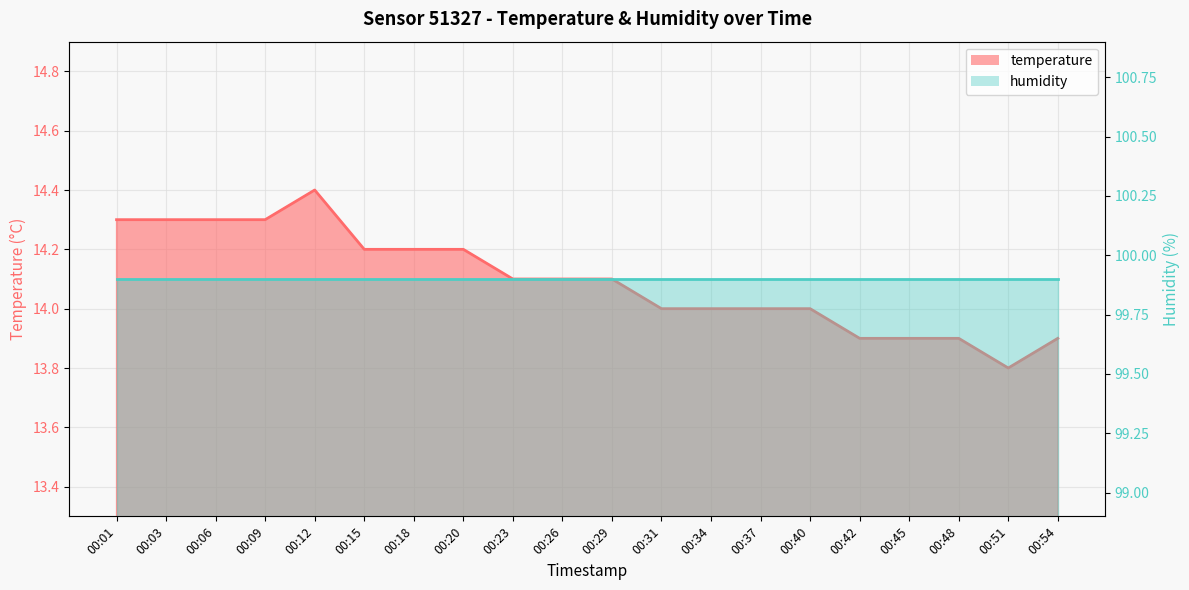

True or false: the data shows 22.2 at 00:18.

False